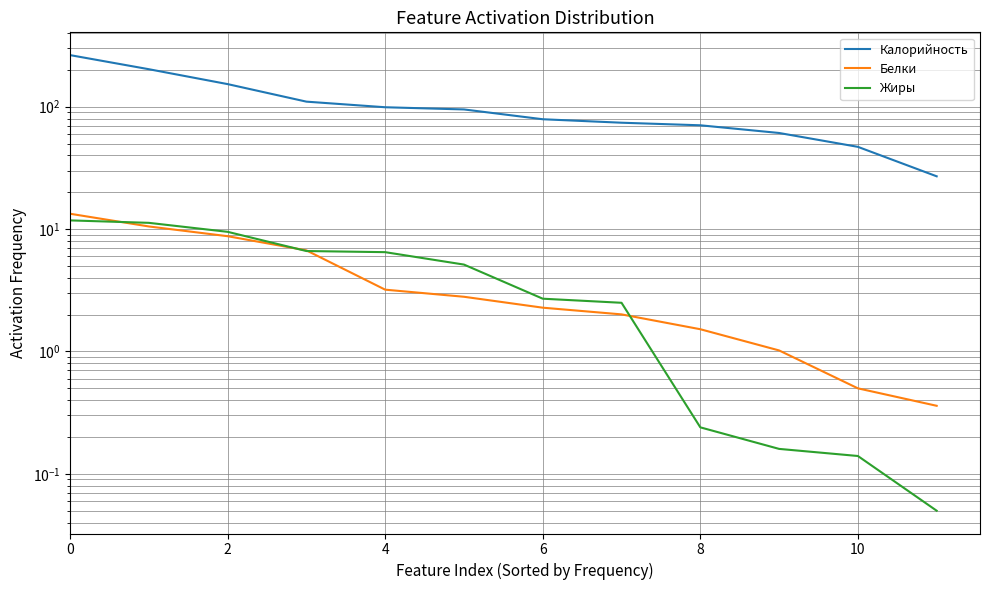

Reading right to left, list all the values displayed in this chart.

Калорийность: 27.0	47.0	61.0	70.5	74.0	79.0	95.0	99.0	110.0	153.0	202.5	264.0
Белки: 0.4	0.5	1.0	1.5	2.0	2.3	2.8	3.2	6.7	8.8	10.5	13.3
Жиры: 0.1	0.1	0.2	0.2	2.5	2.7	5.1	6.5	6.6	9.5	11.2	11.8